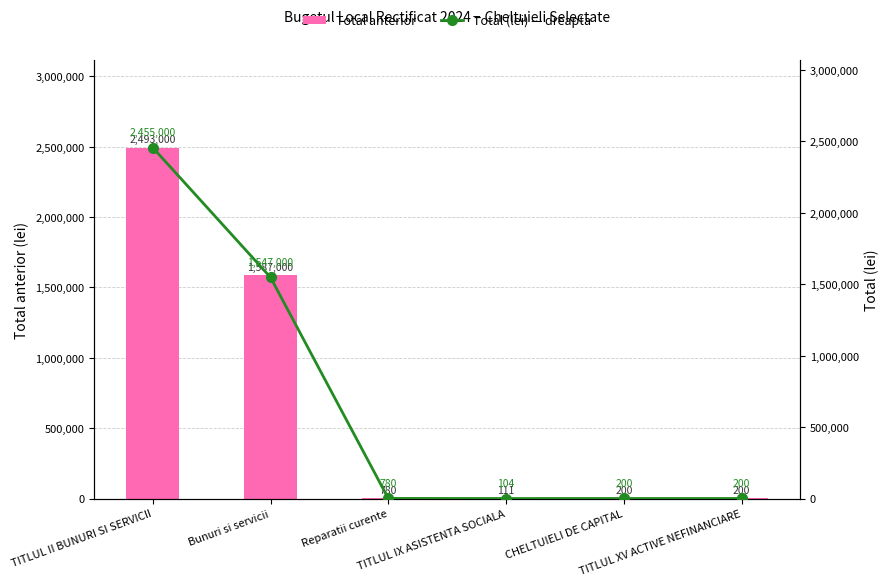

What is the value of the Total anterior bar at the 1st from the left?

2493000.0